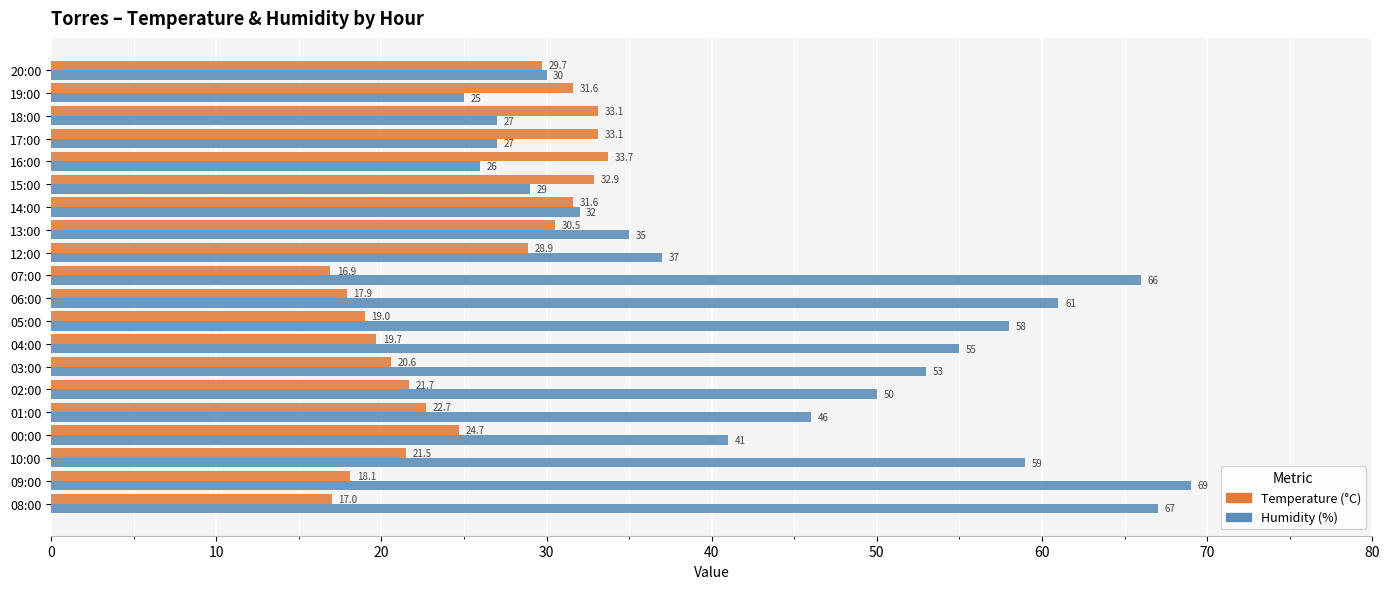

What is the maximum value shown in the chart?

69.0